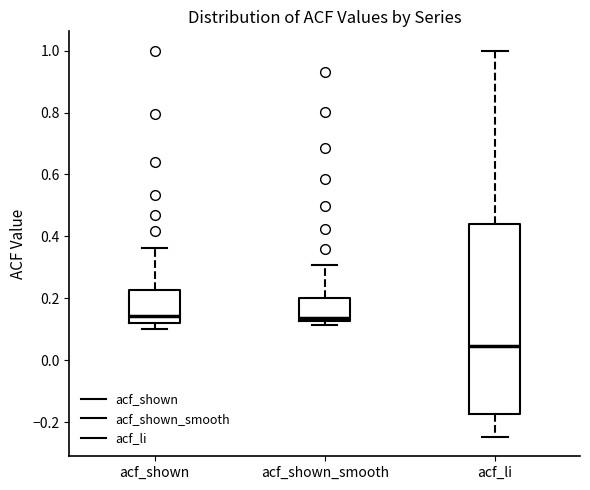

Reading left to right, transcribe this box plot: for each box, give where its median line is, the range the box spans, and where its two whiskers end, as read against the y-axis. The values are not printed on the chart, so give them approximately, as read against the axis.

acf_shown: median 0.14, box 0.12 to 0.22, whiskers 0.10 to 0.36
acf_shown_smooth: median 0.14, box 0.12 to 0.20, whiskers 0.12 (just below the box's lower edge) to 0.30
acf_li: median 0.04, box -0.18 to 0.44, whiskers -0.24 to 1.00